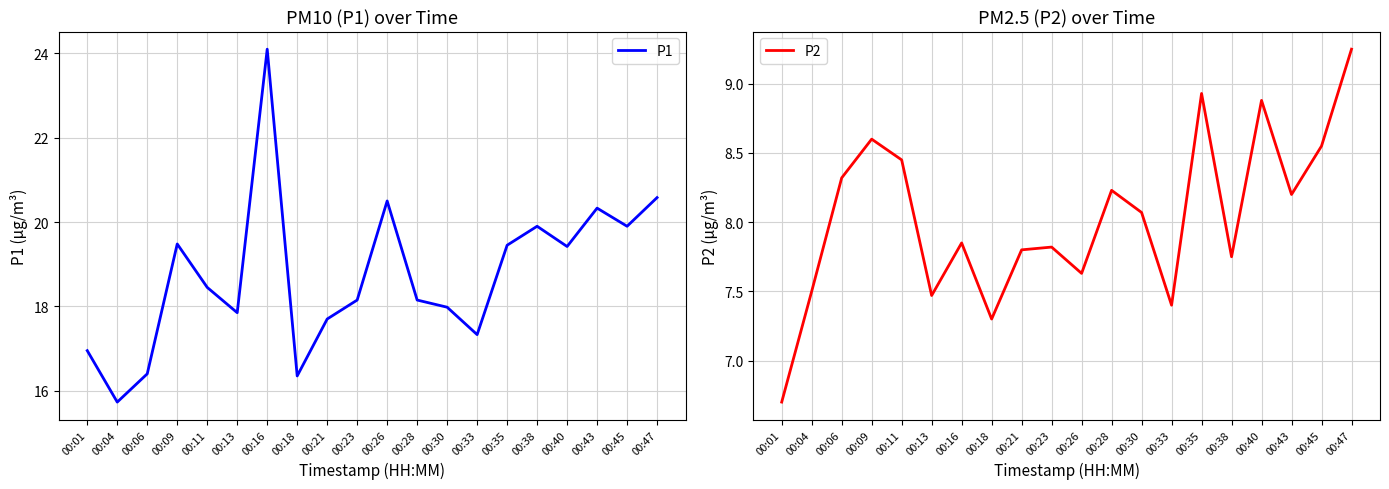

The P1 series shows 19.4 at 00:35. True or false?

True